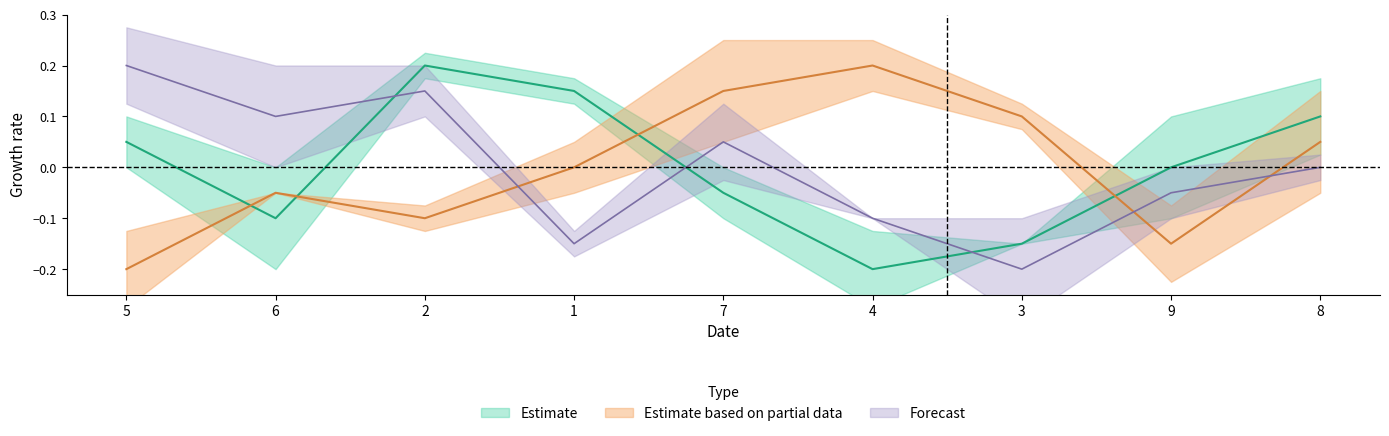

At which category is the sum across all series the highest?

2